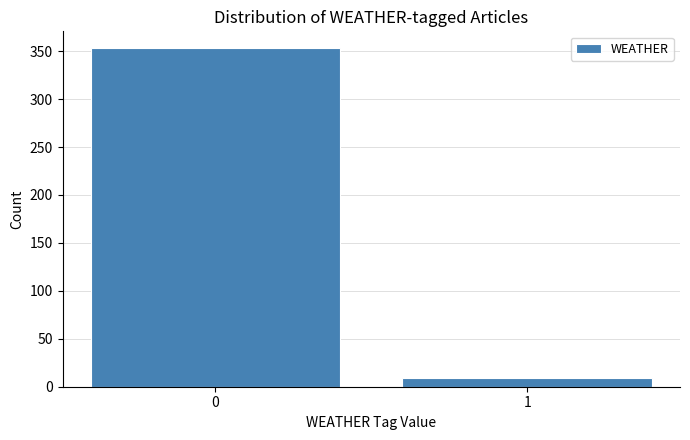

Reading left to right, transcribe all the data shown in this chart.

353	9